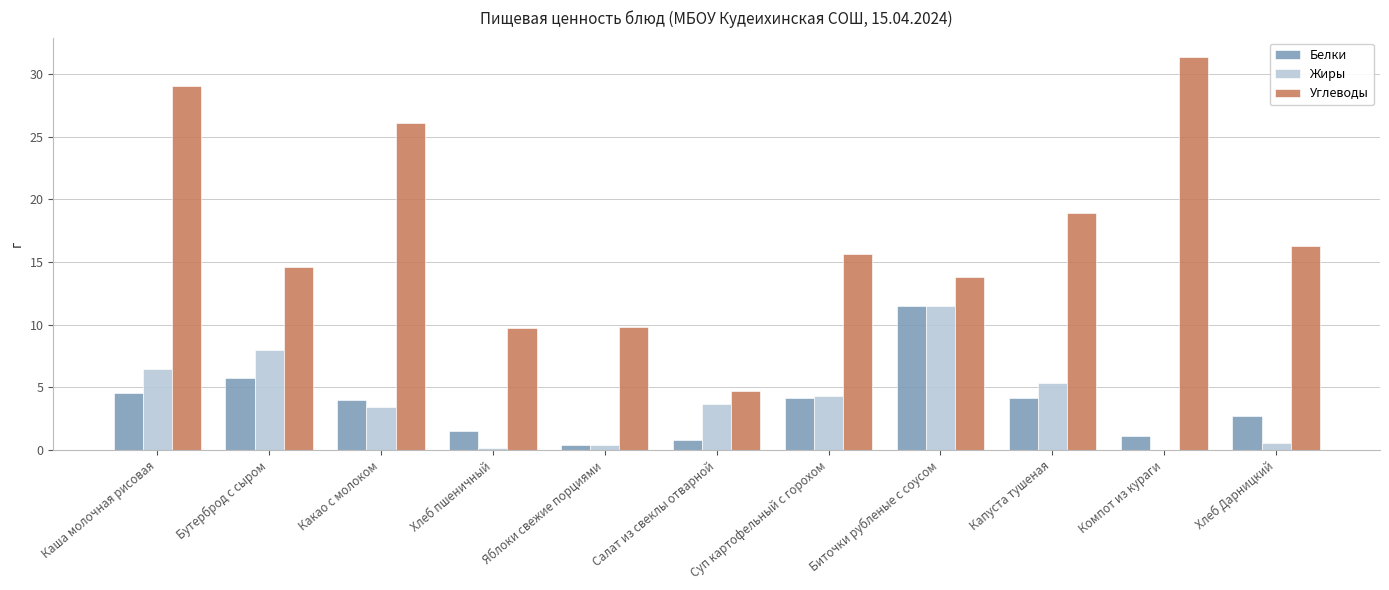

What is the average value of the Белки series?

3.7